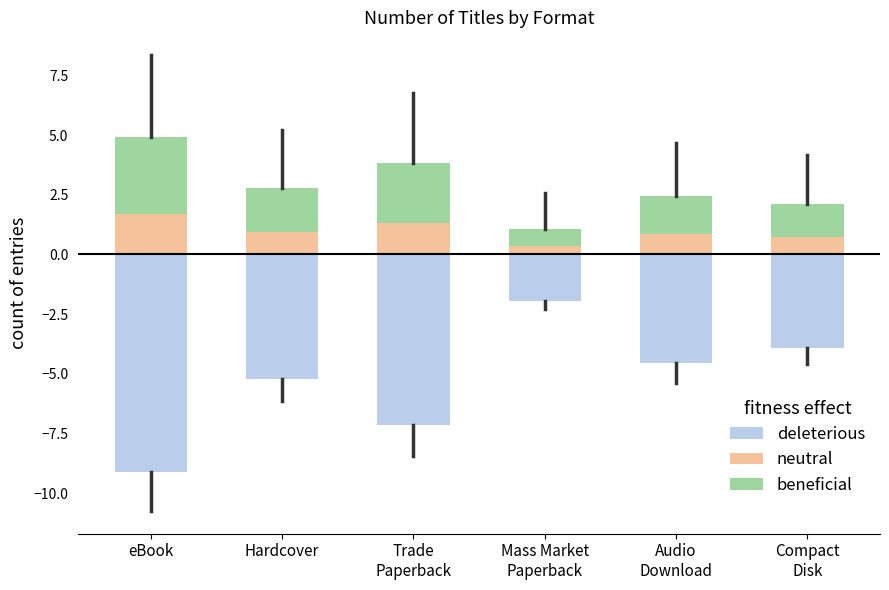

Between Hardcover and Trade
Paperback, which series saw the biggest shift?

deleterious